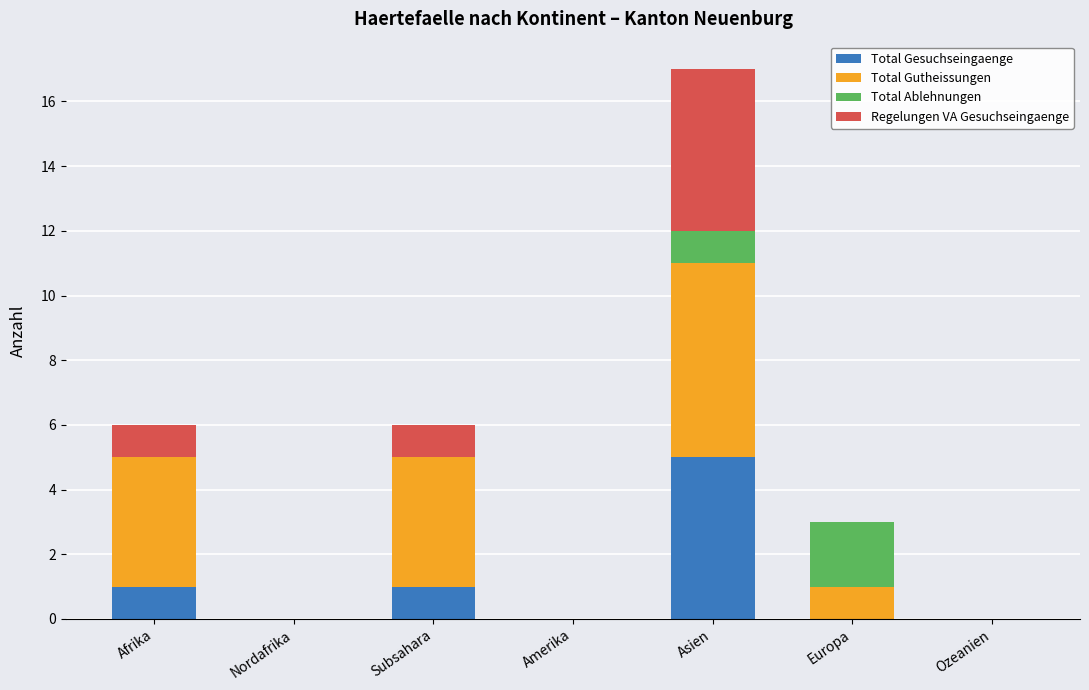

True or false: Total Gesuchseingaenge has a value of 0 at Ozeanien.

True